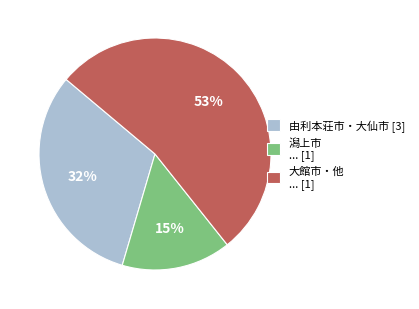

What percentage is the 潟上市 ... [1] slice, to the nearest percent?

15%